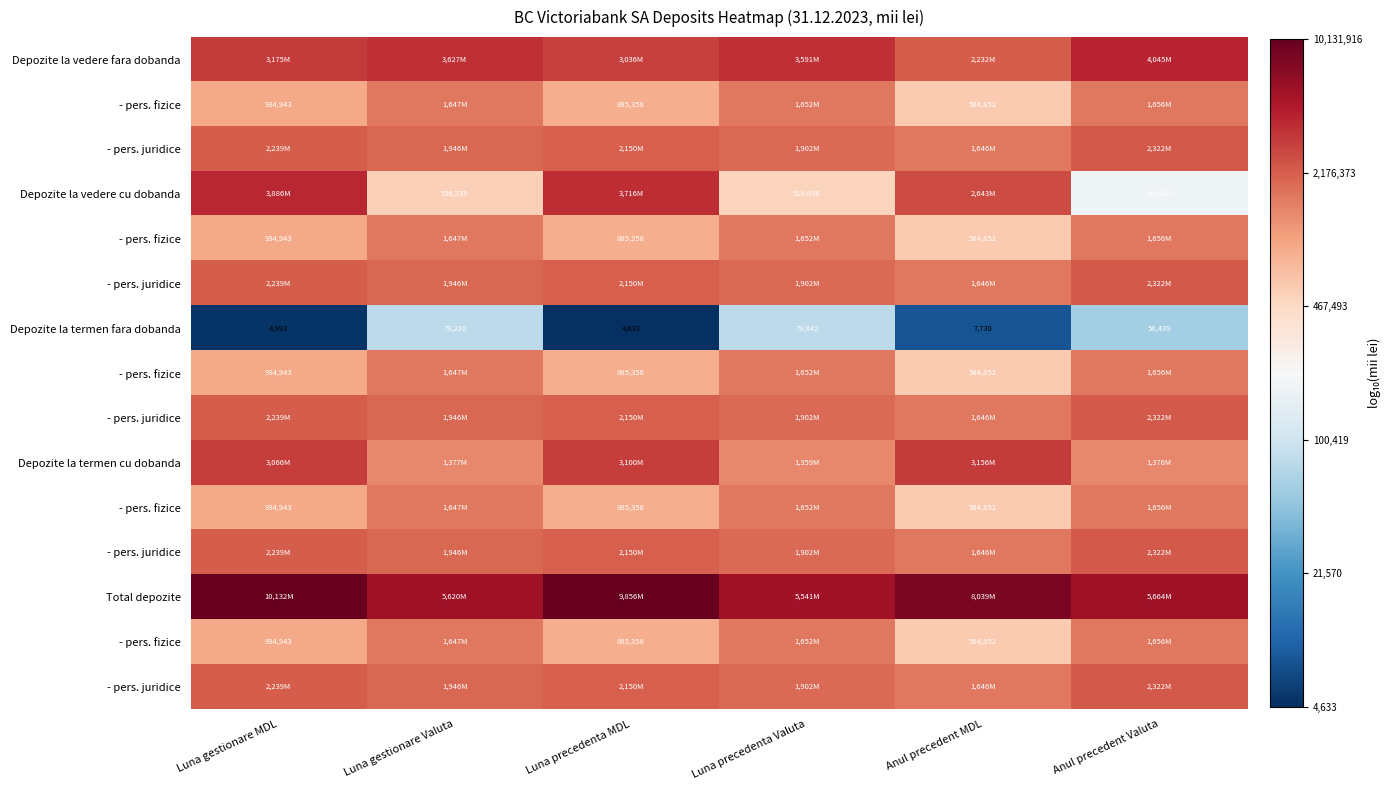

Count the number of categories in the chart.

6